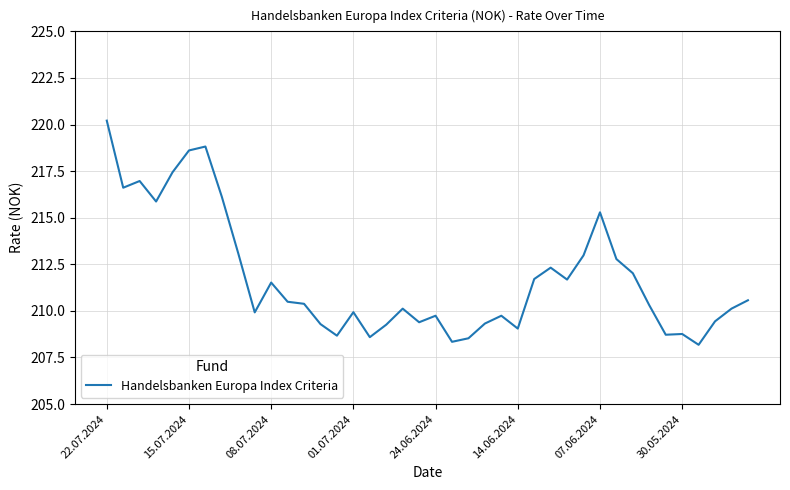

What is the smallest value displayed?

208.2